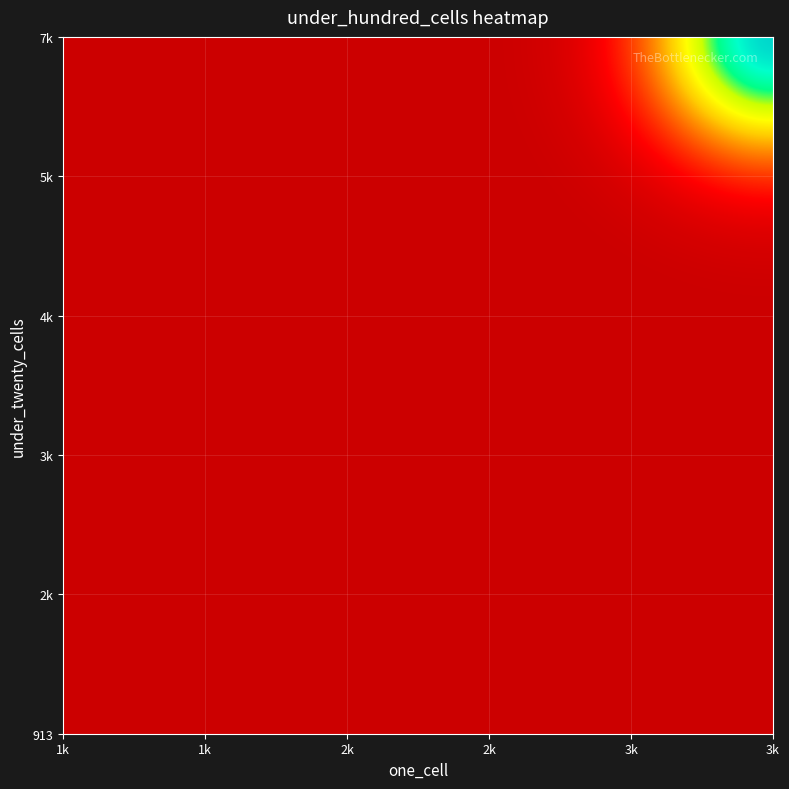

At how many categories does at least one series exceed 0?

8